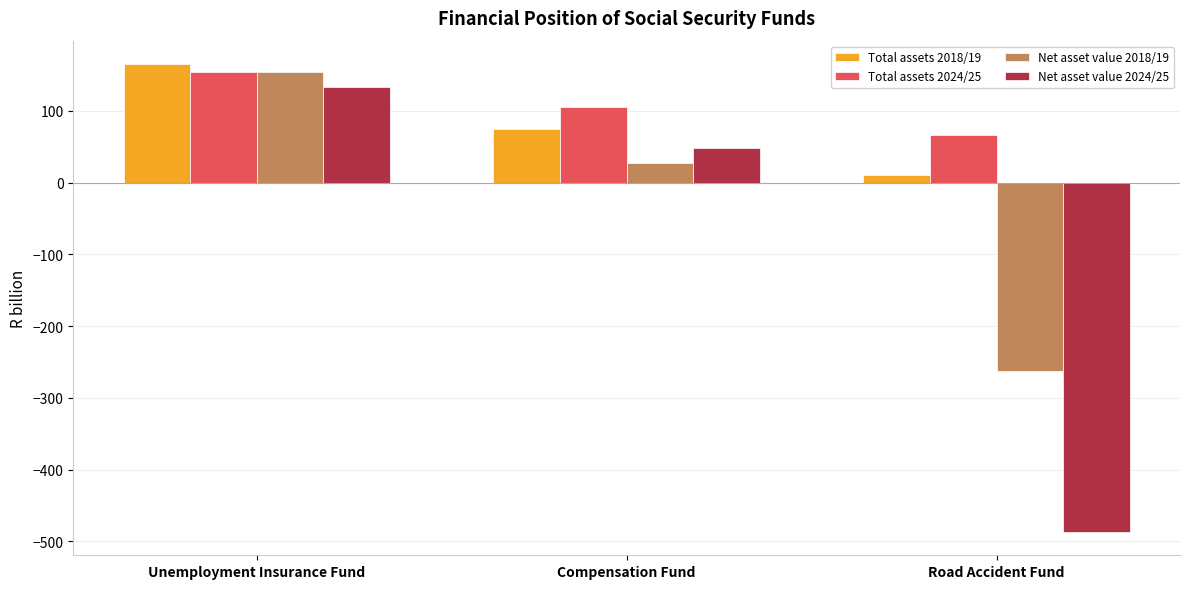

Reading left to right, extract all data points from this chart.

Total assets 2018/19: Unemployment Insurance Fund=165.4	Compensation Fund=75.4	Road Accident Fund=11.2
Total assets 2024/25: Unemployment Insurance Fund=153.7	Compensation Fund=105.9	Road Accident Fund=66.5
Net asset value 2018/19: Unemployment Insurance Fund=154.9	Compensation Fund=27.6	Road Accident Fund=-262.1
Net asset value 2024/25: Unemployment Insurance Fund=132.9	Compensation Fund=48.3	Road Accident Fund=-486.8